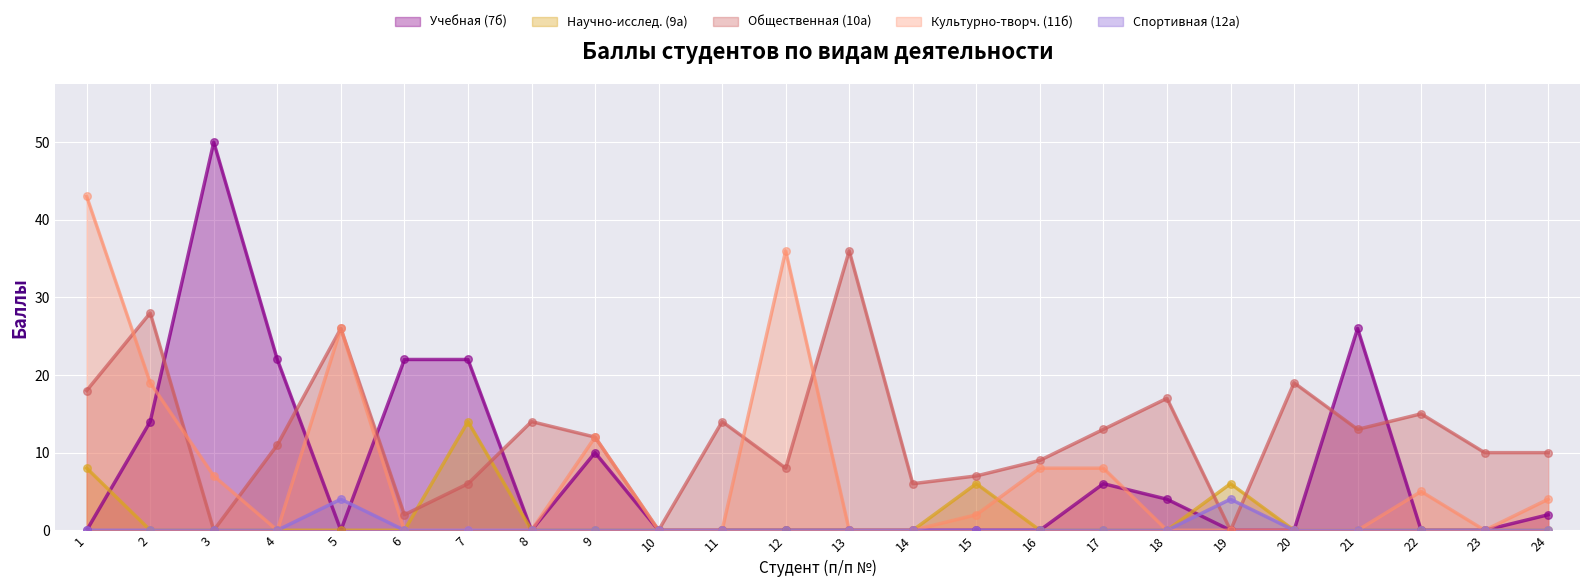

Which series contains the lowest Y value?

Учебная (7б)